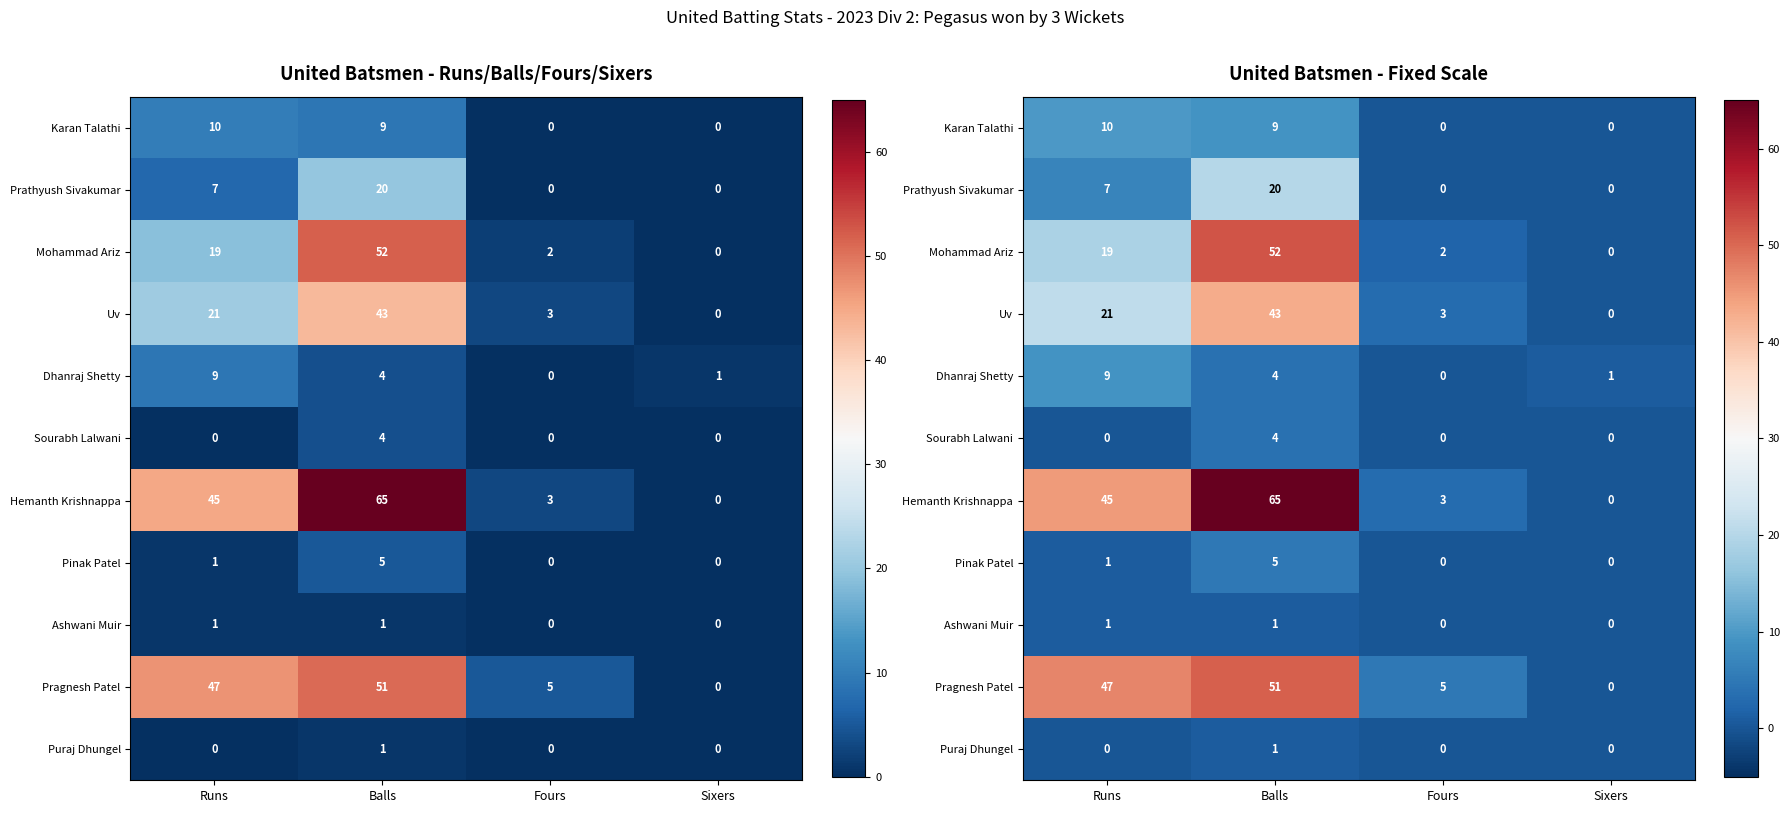

What is the difference between the maximum and second lowest values in the Dhanraj Shetty series?

8